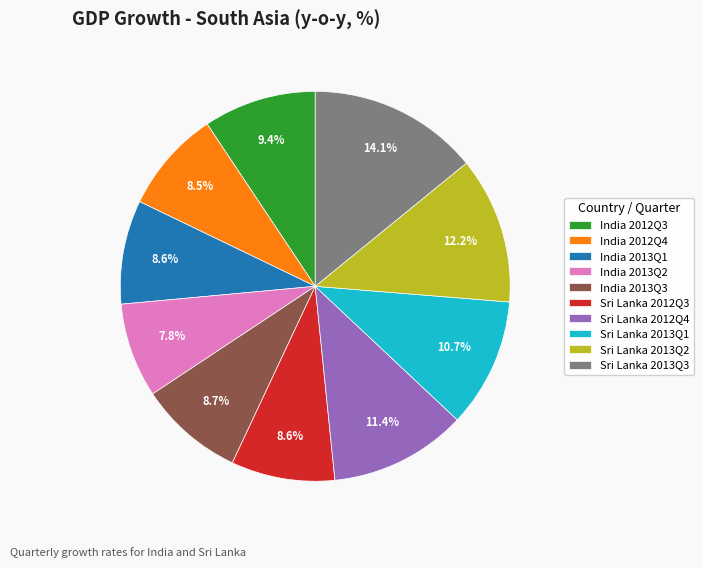

How many slices are in this pie chart?

10